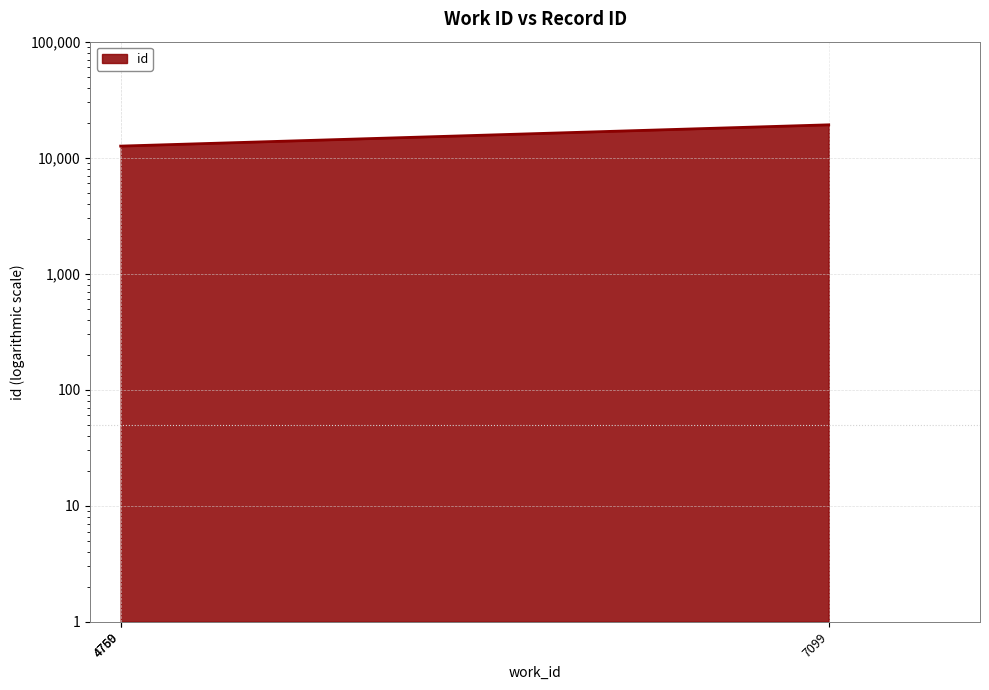

How many lines are shown in the chart?

1